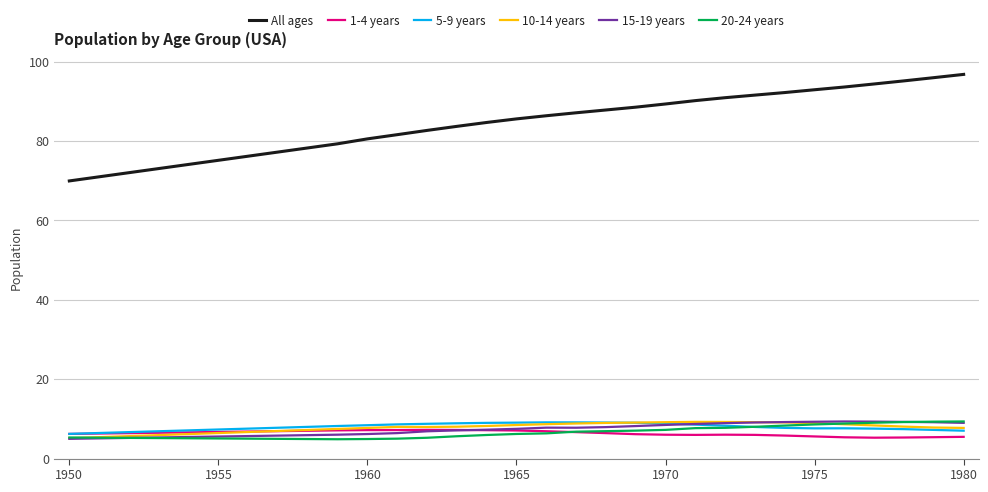

What is the minimum value for 20-24 years?

4.9